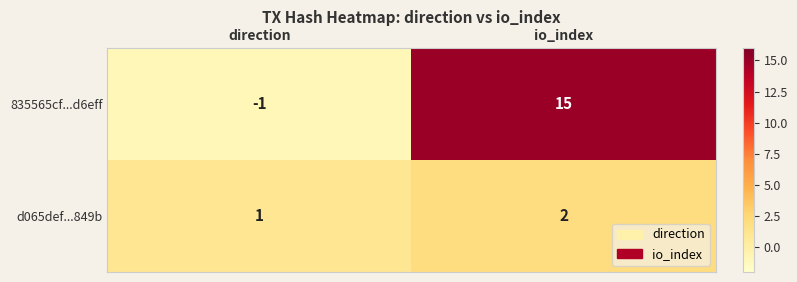

At direction, list the series in order from largest to smallest.

d065def...849b, 835565cf...d6eff